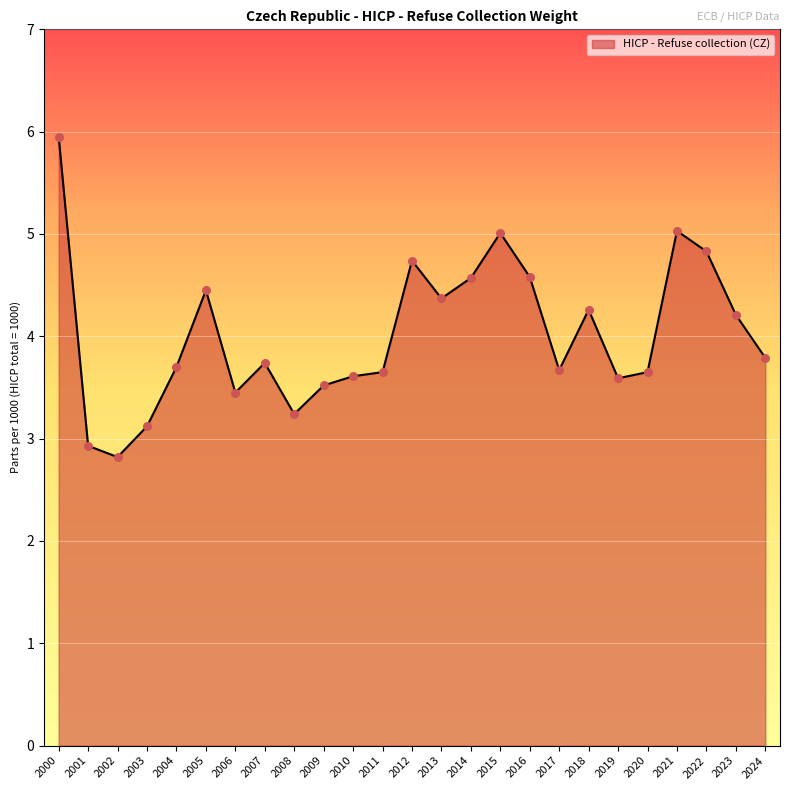

What is the change in value from 2006 to 2014?

+1.1